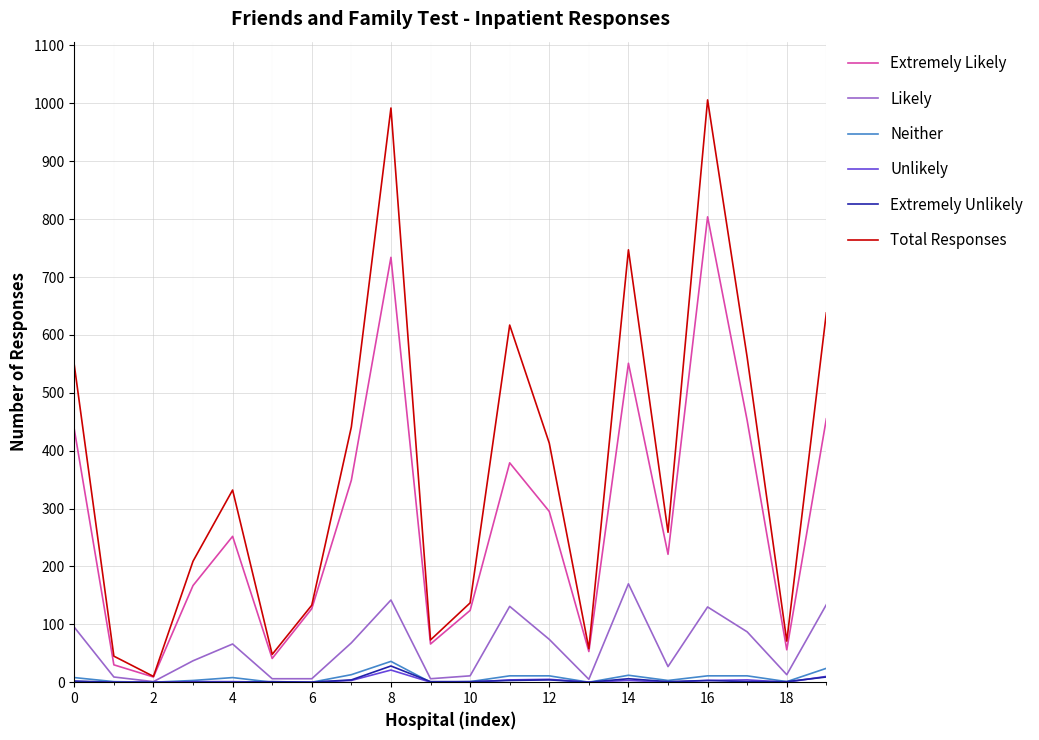

What is the maximum value shown in the chart?

1006